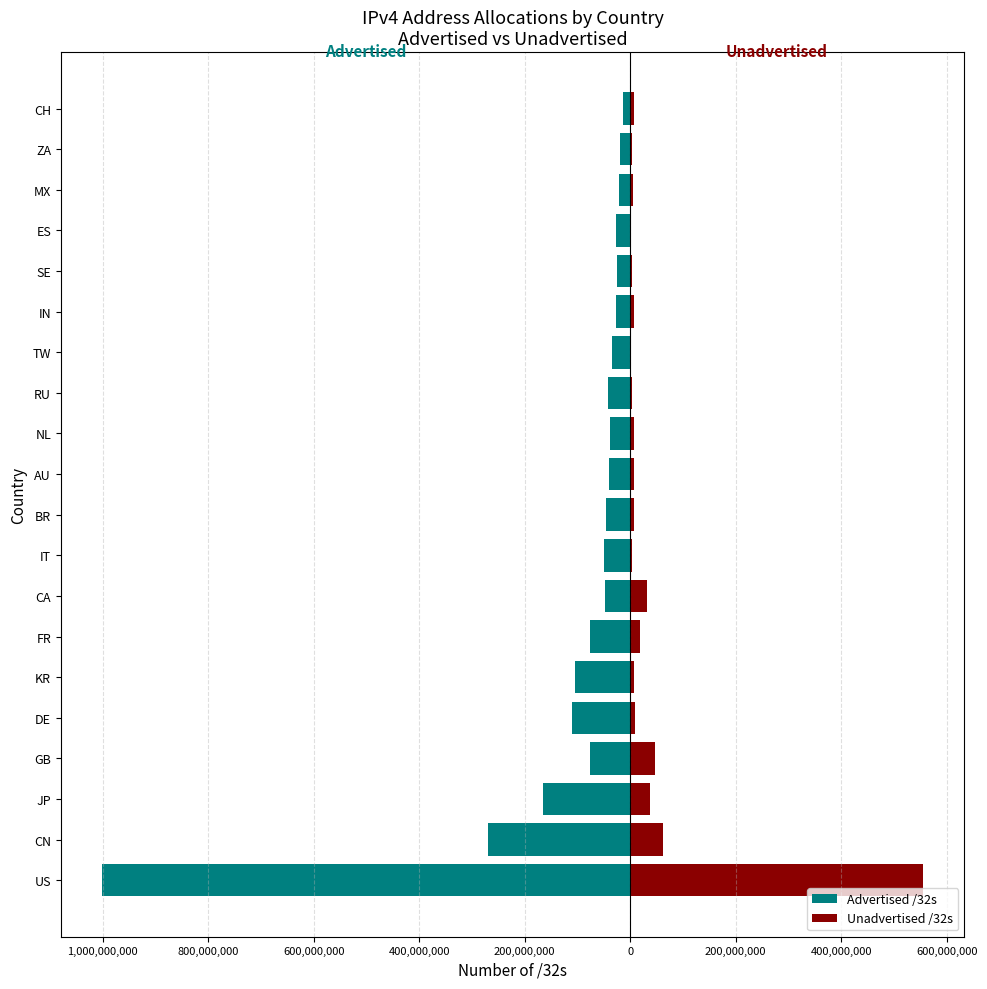

What is the difference between the second highest and minimum values in the Unadvertised /32s series?

60384256